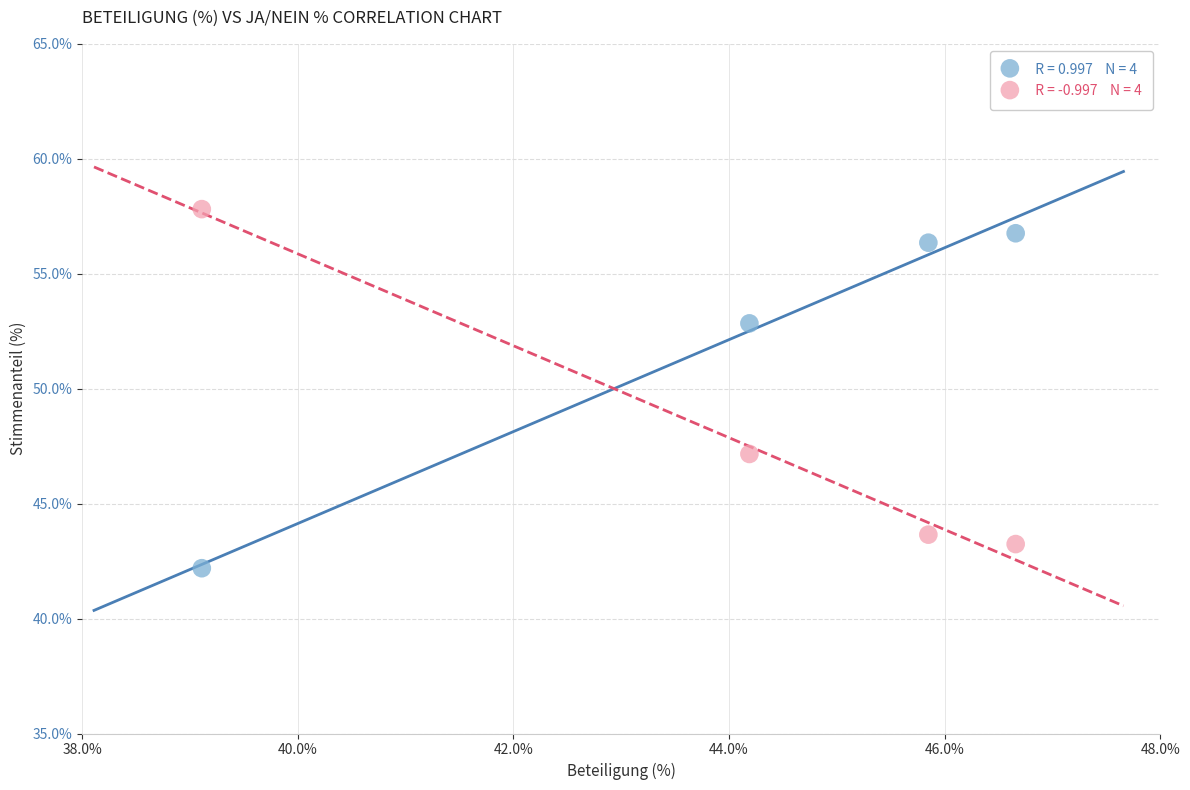

Across all data points, what is the average Y value?

50.0